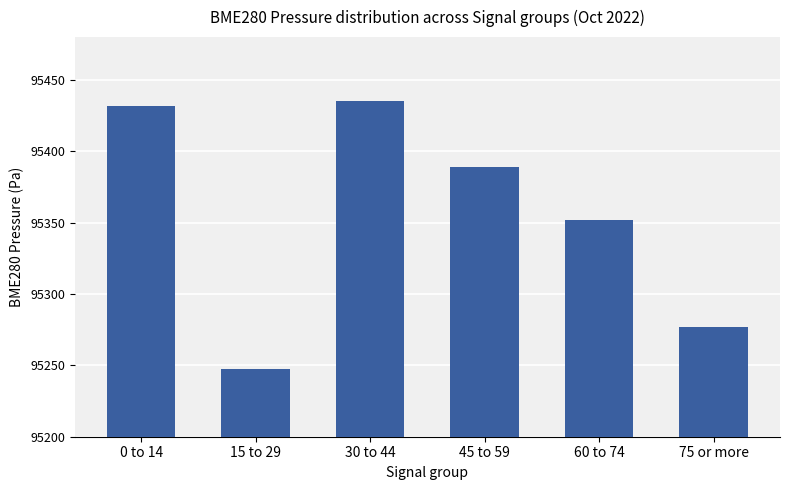

Are the bars grouped side by side (vs. stacked)?

No